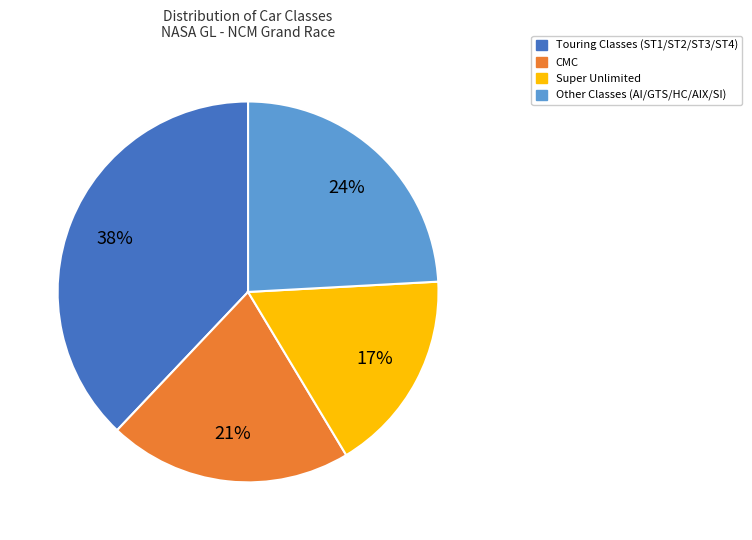

To the nearest percent, what is the difference between the largest and smallest slice percentages?

21%